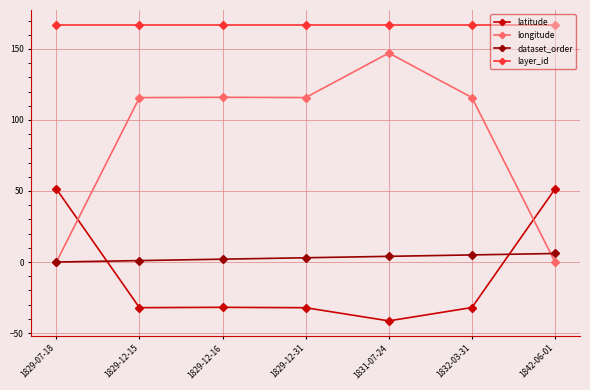

Which series has the largest total across all categories?

layer_id